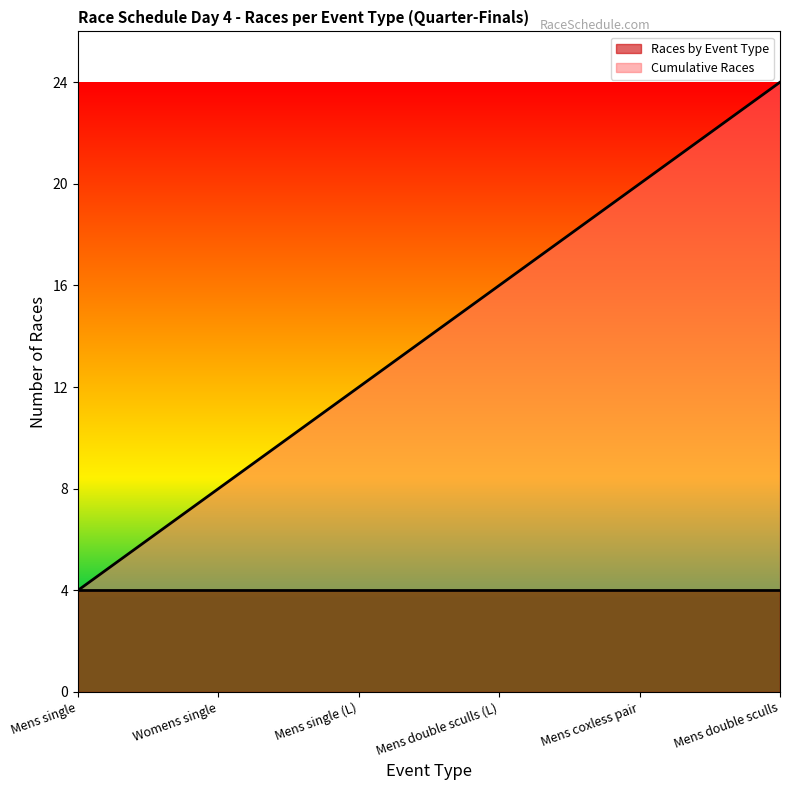

What is the difference between the maximum and minimum values?

20